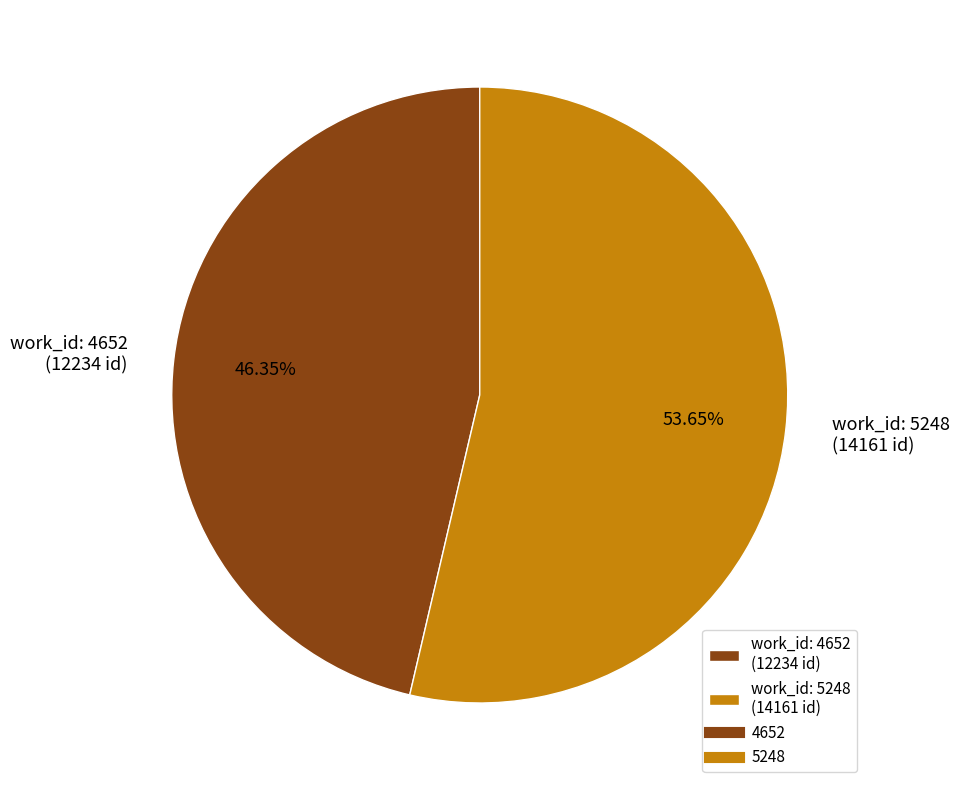

Is there any slice that represents more than half of the pie?

Yes